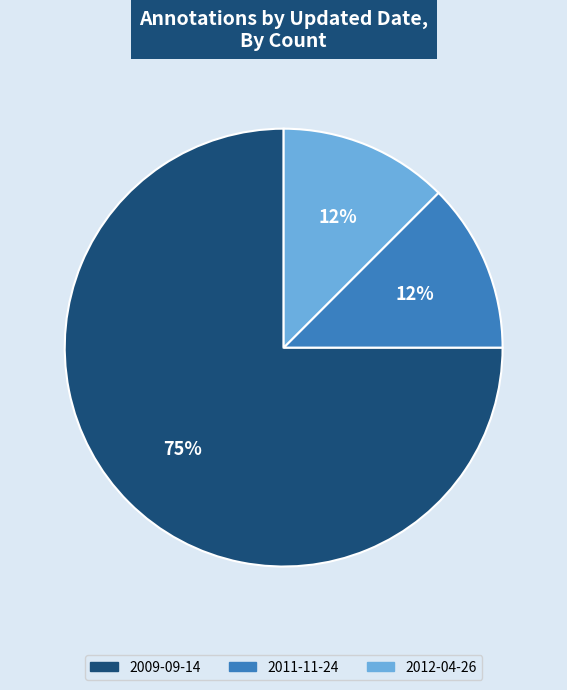

Between 2009-09-14 and 2011-11-24, which is larger?

2009-09-14